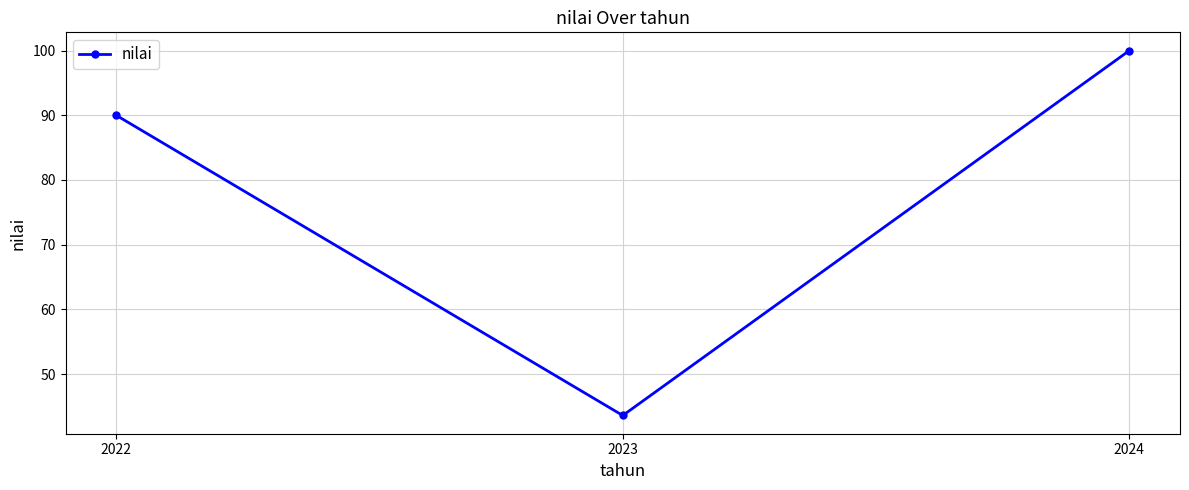

What is the difference between the second highest and minimum values?

46.4